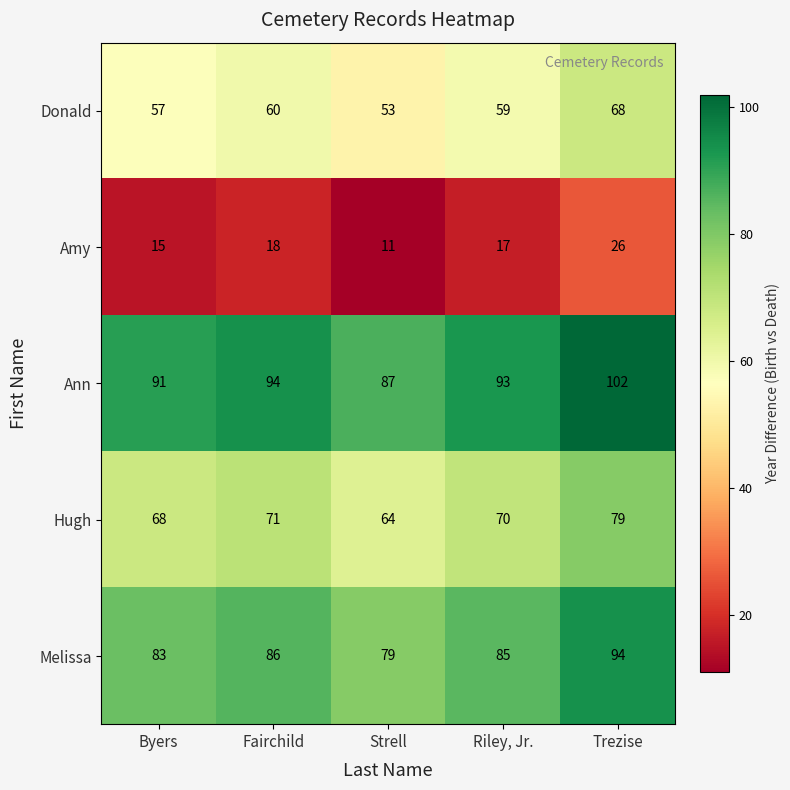

At which category is the sum across all series the highest?

Trezise